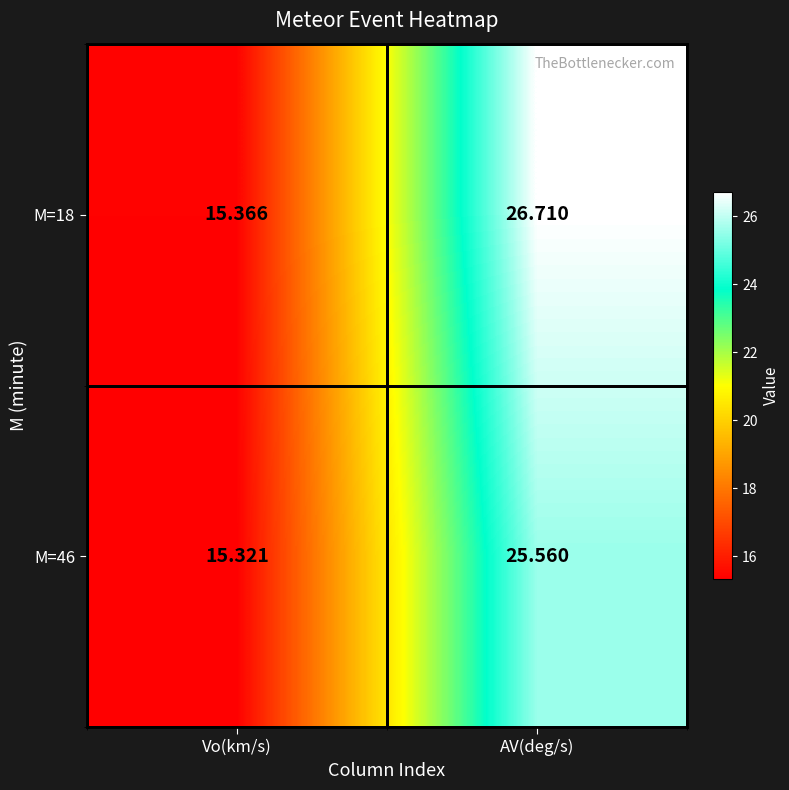

What is the minimum value shown in the chart?

15.3